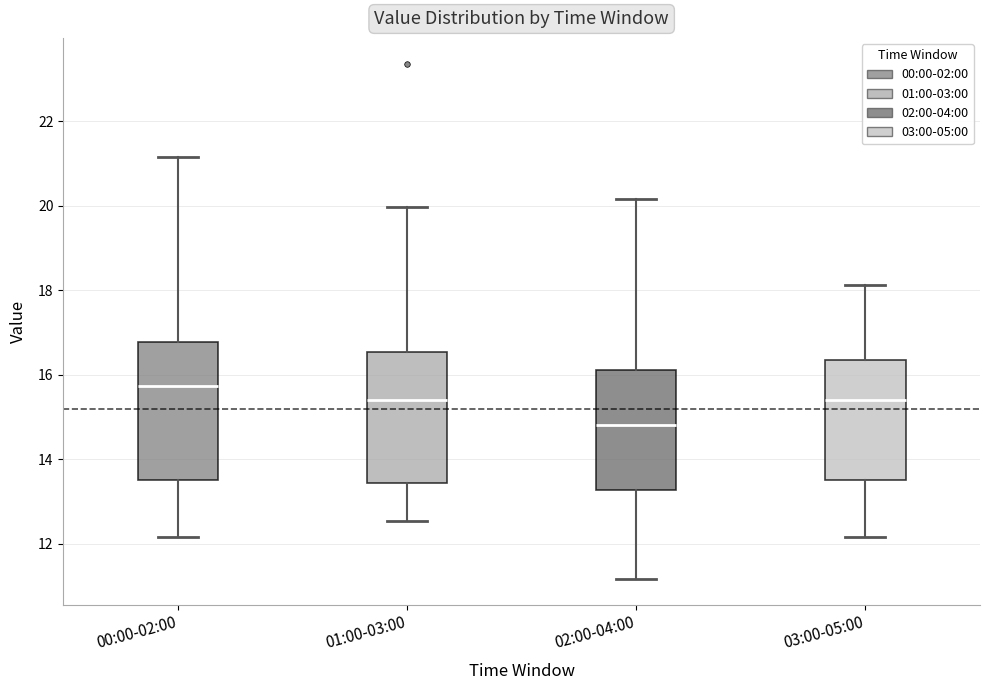

Reading left to right, read every box against the y-axis: the position of its median line, the range the box covers, and the ends of its whiskers. The values are not printed on the chart, so give them approximately, as read against the axis.

00:00-02:00: median 15.8, box 13.6 to 16.8, whiskers 12.2 to 21.2
01:00-03:00: median 15.4, box 13.4 to 16.6, whiskers 12.6 to 20.0
02:00-04:00: median 14.8, box 13.2 to 16.2, whiskers 11.2 to 20.2
03:00-05:00: median 15.4, box 13.6 to 16.4, whiskers 12.2 to 18.2